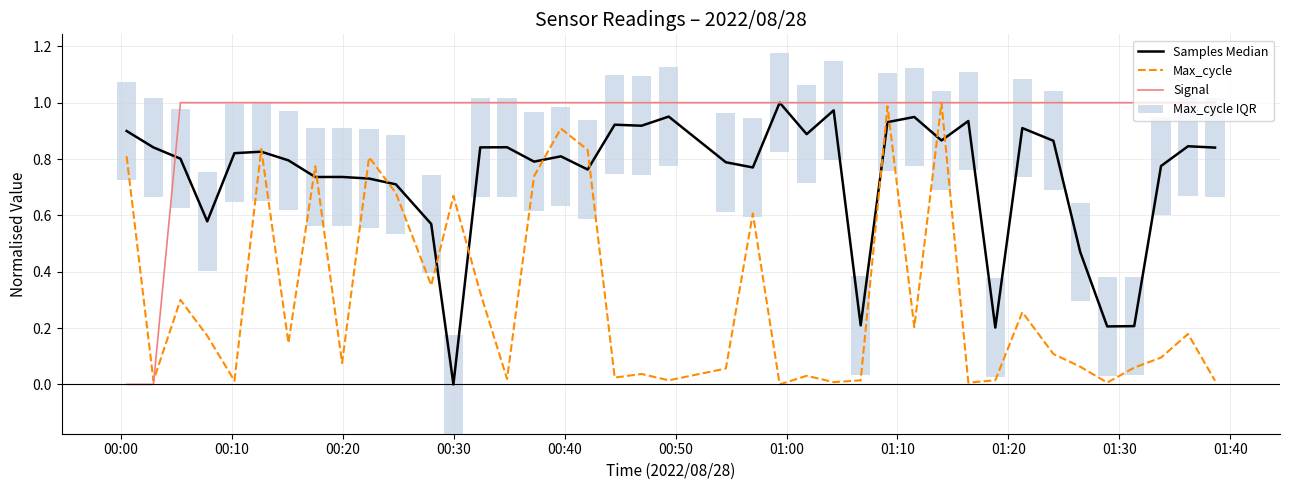

Which series has the largest total across all categories?

Signal